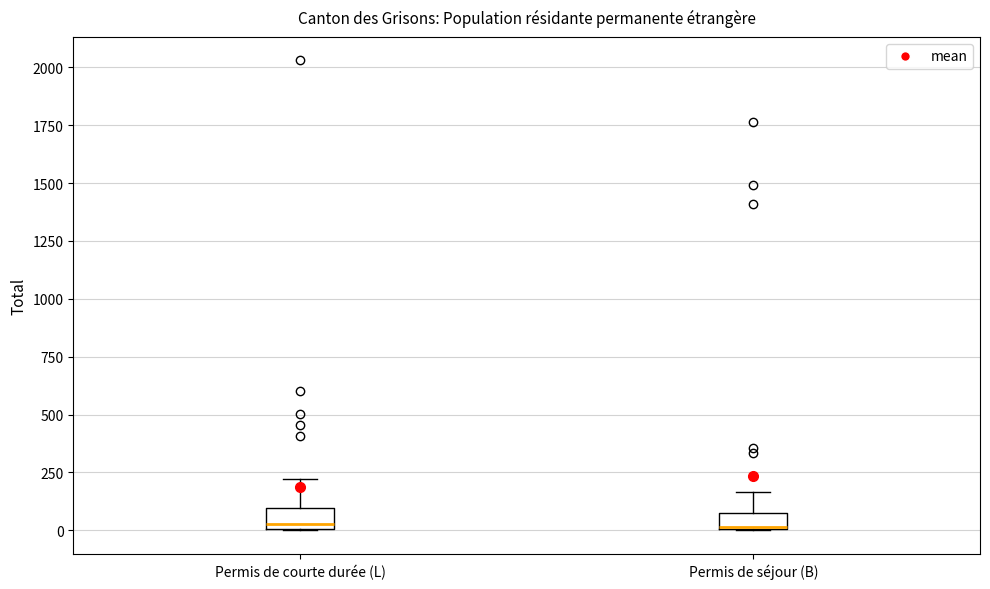

Where is the lower edge of the box for Permis de courte durée (L) on the y-axis? The values are not printed on the chart, so give them approximately, as read against the axis.

0